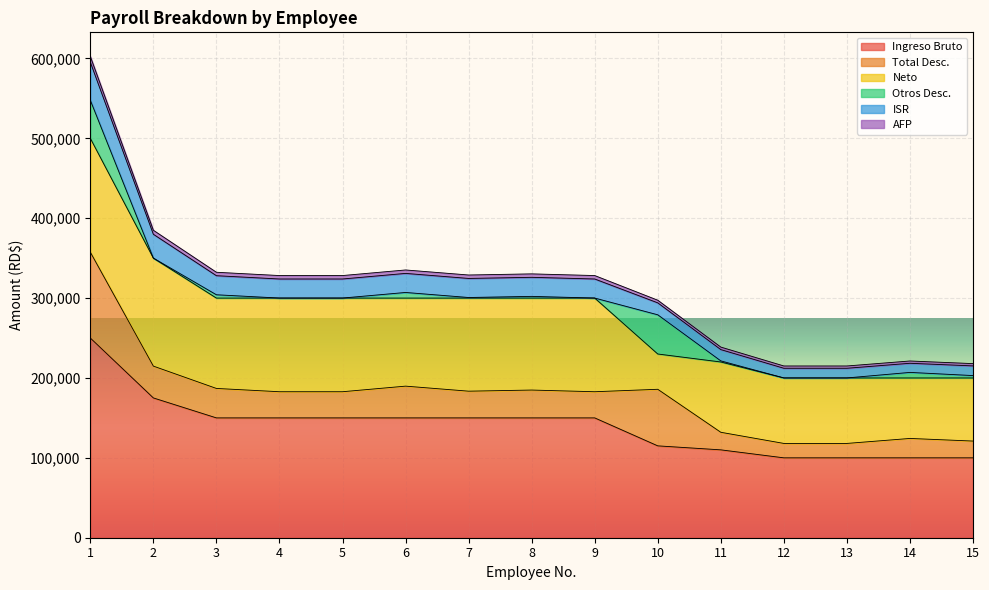

What is the highest value of the Ingreso Bruto series?

250000.0